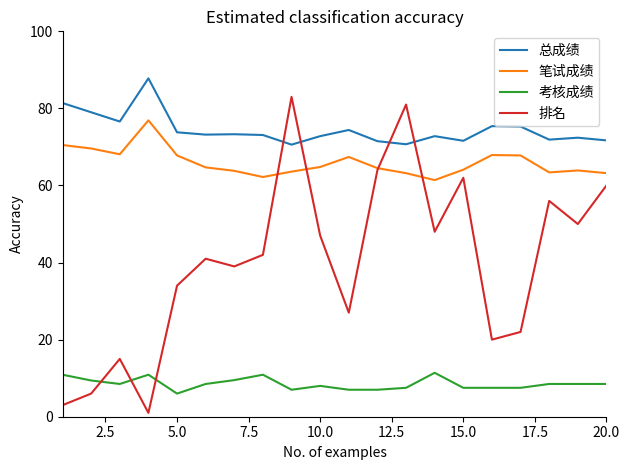

List the series in order of their peak value, highest first.

总成绩, 排名, 笔试成绩, 考核成绩